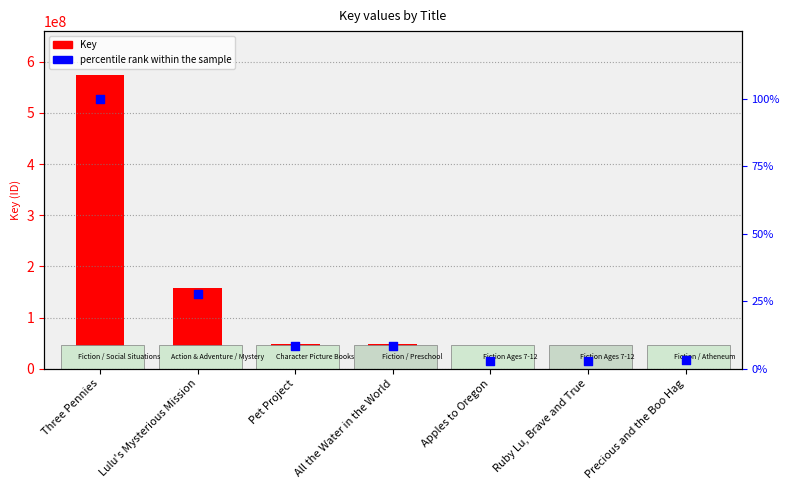

Is the value of percentile rank within the sample at Ruby Lu, Brave and True greater than the value of Key at All the Water in the World?

No